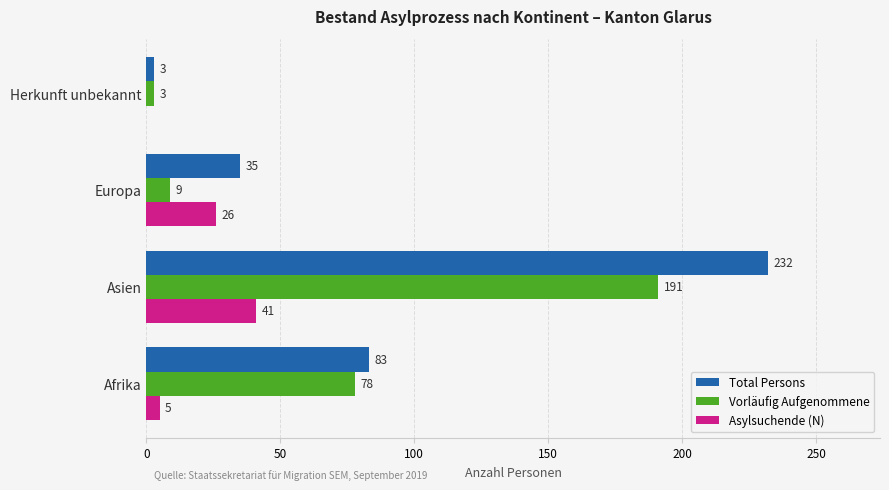

Which series has the largest total across all categories?

Total Persons